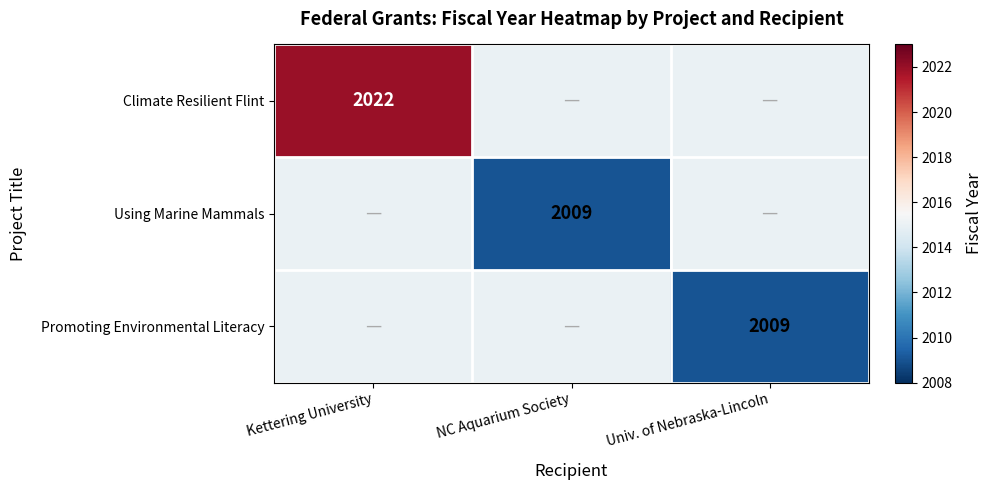

Which category has the highest value across all series?

Kettering University